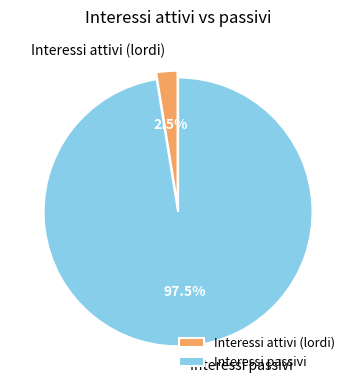

Is there a majority slice in this chart?

Yes